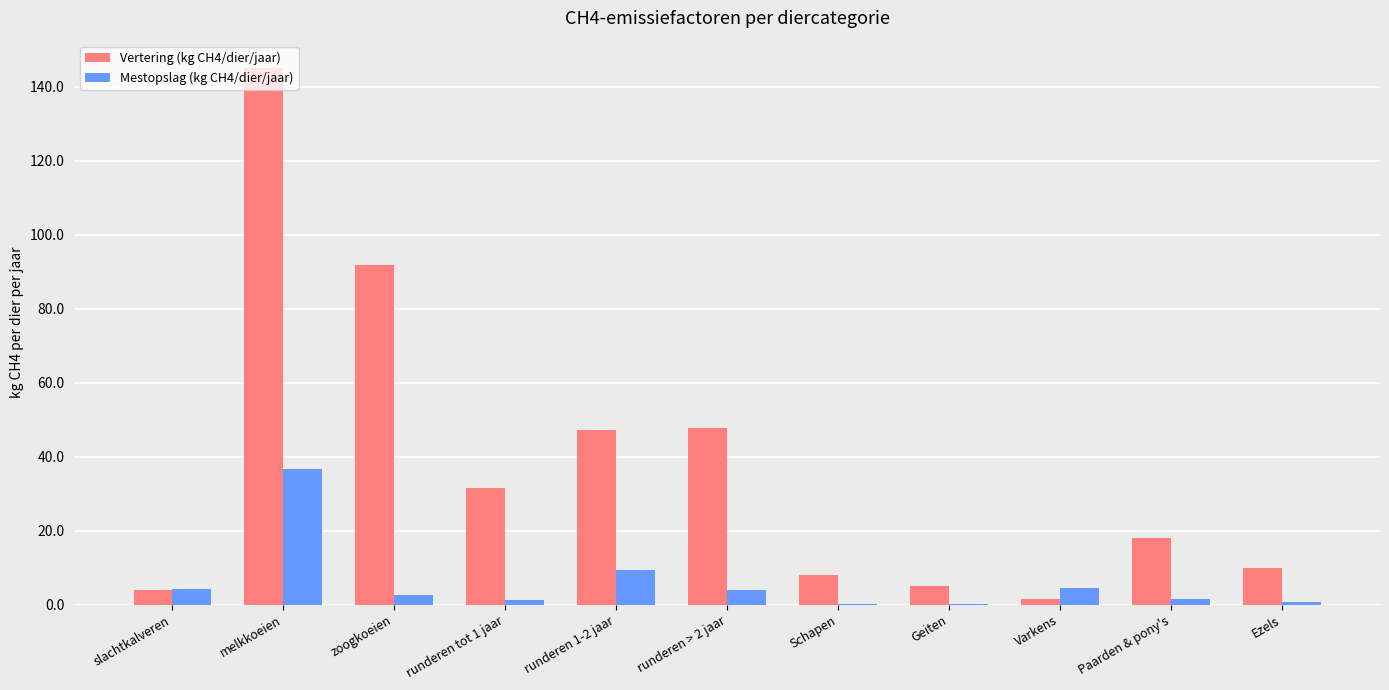

Count the number of categories in the chart.

11